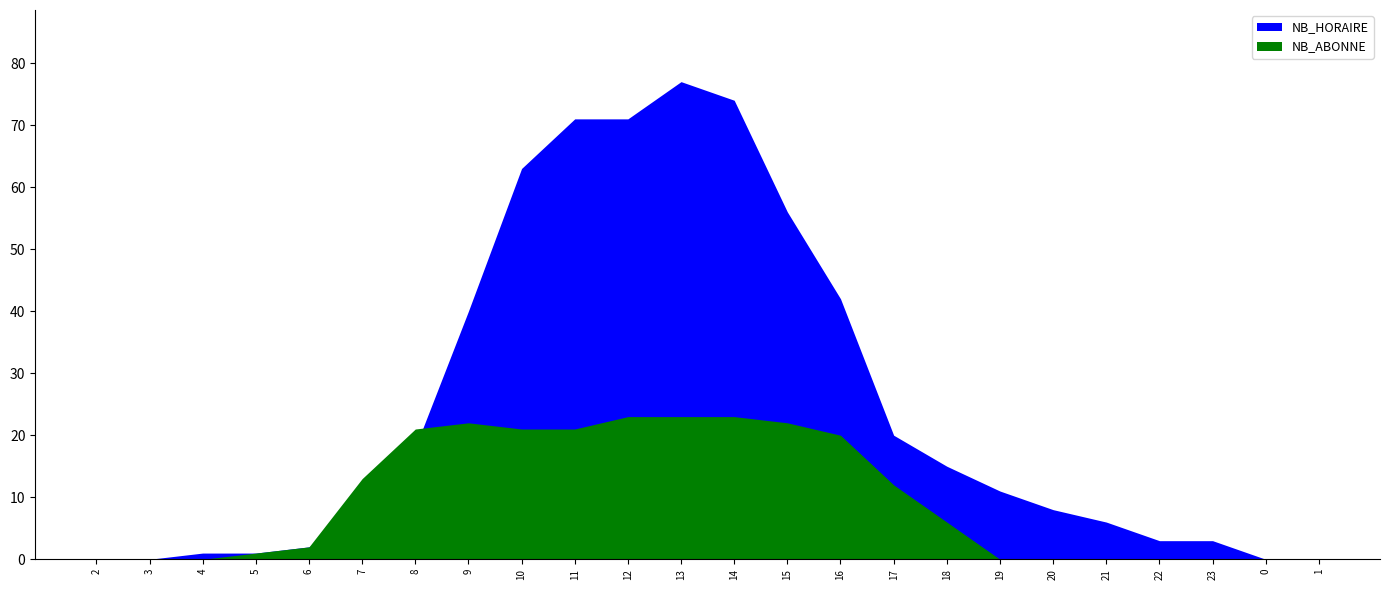

At how many categories does at least one series exceed 31?

8